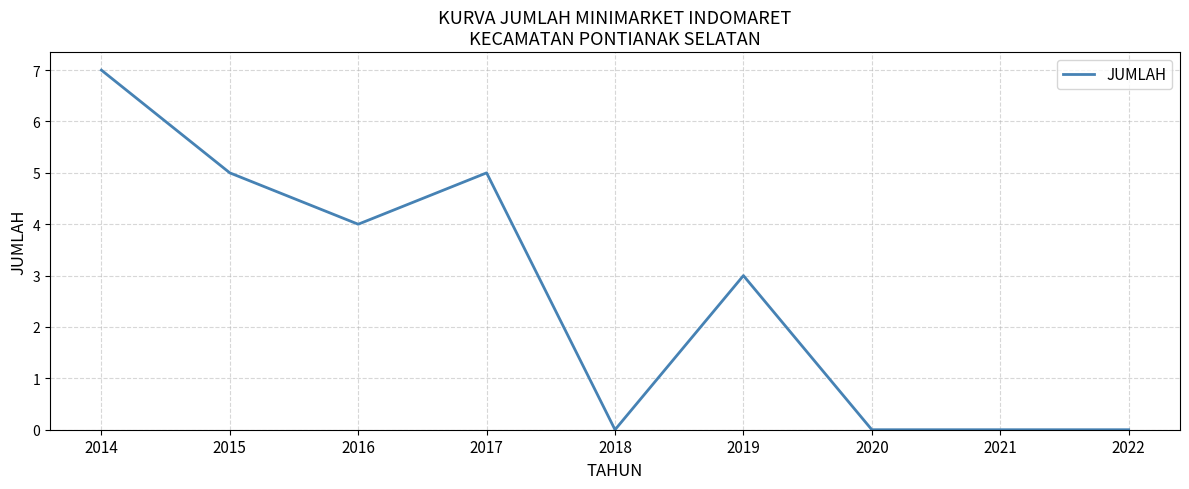

What is the sum of the values at 2016 and 2021?

4